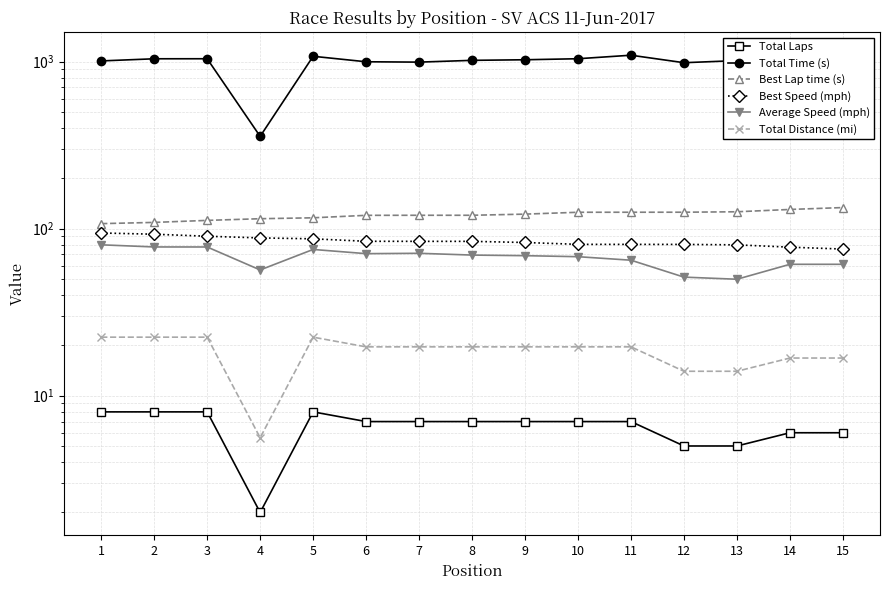

Is this an area chart (filled region under the line)?

No